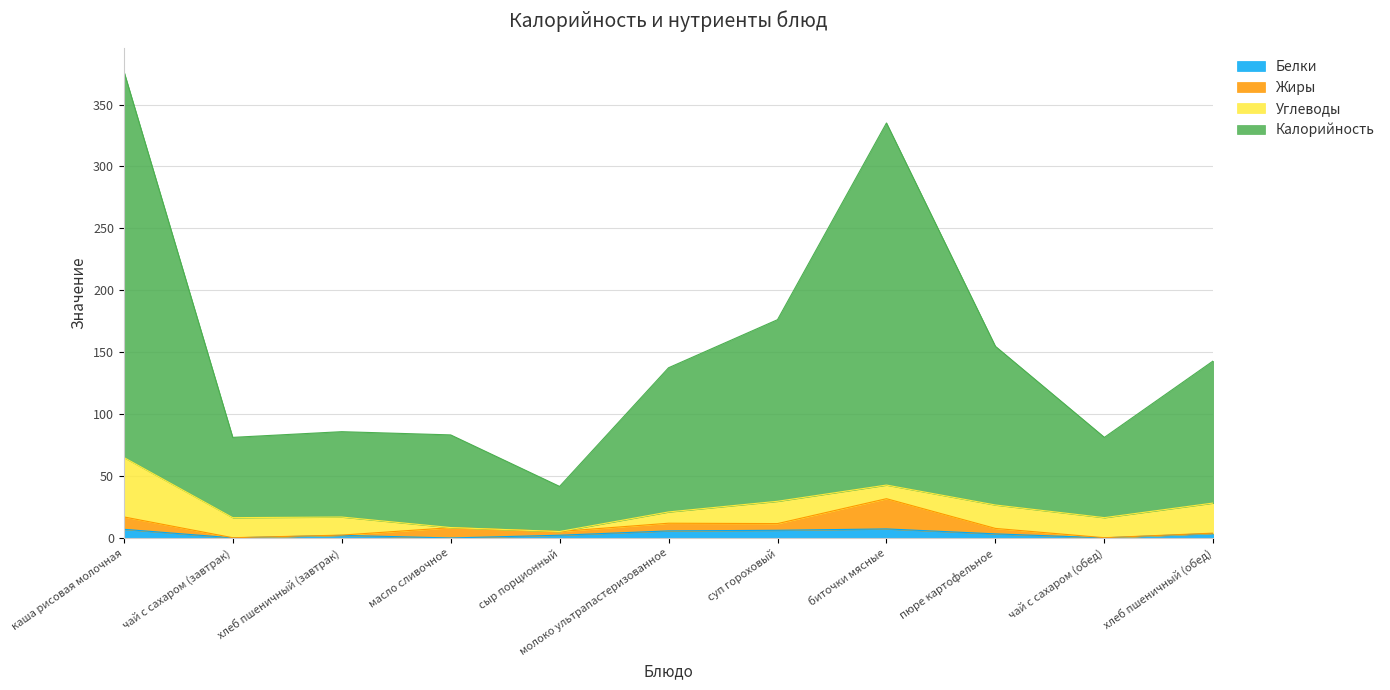

What is the sum of the Калорийность values at хлеб пшеничный (обед) and сыр порционный?

184.8